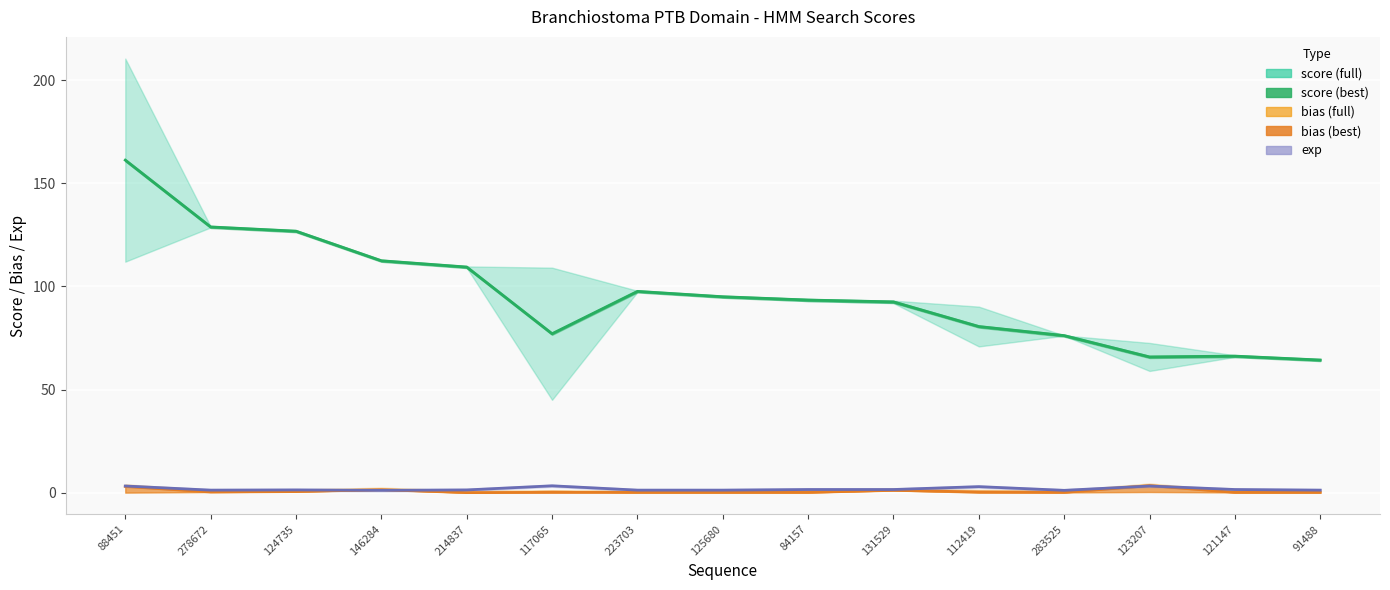

Which label corresponds to the smallest value in the chart?

214837